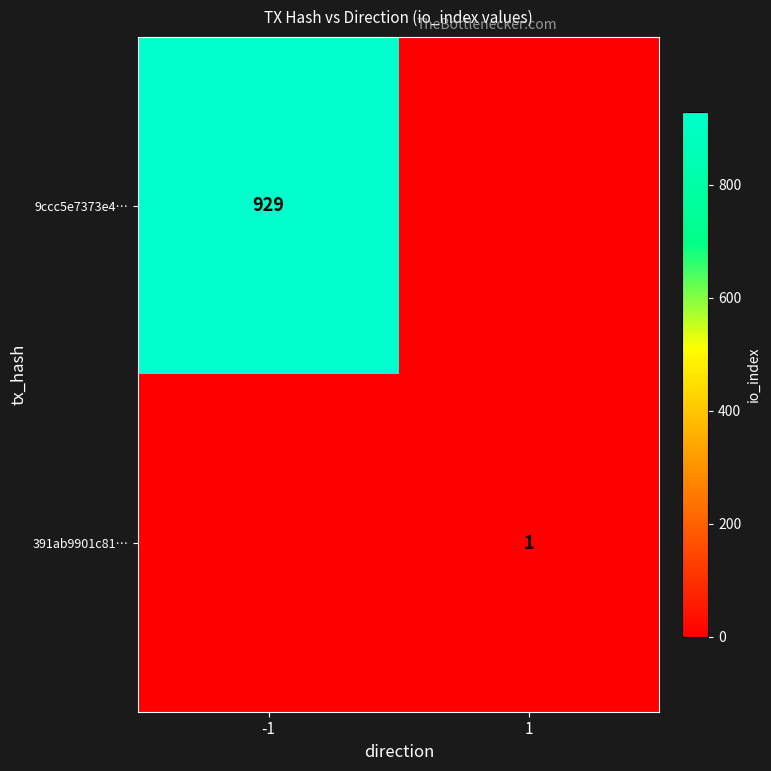

What is the maximum value shown in the chart?

929